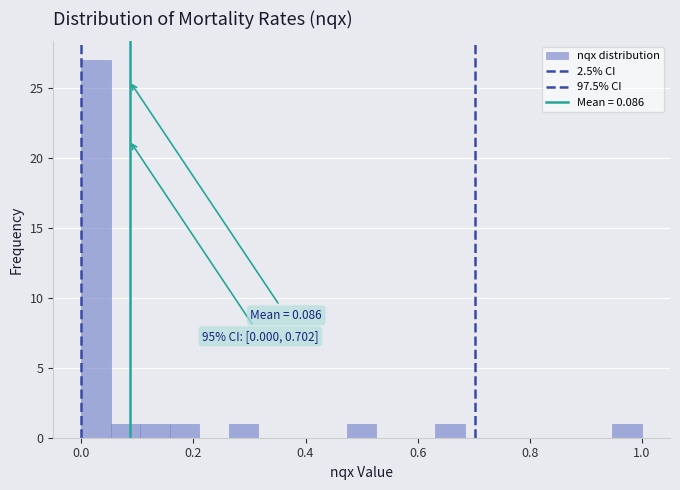

Around what value on the x-axis is the tallest bar? Give the approximate position of its centre, as read against the axis.

0.02